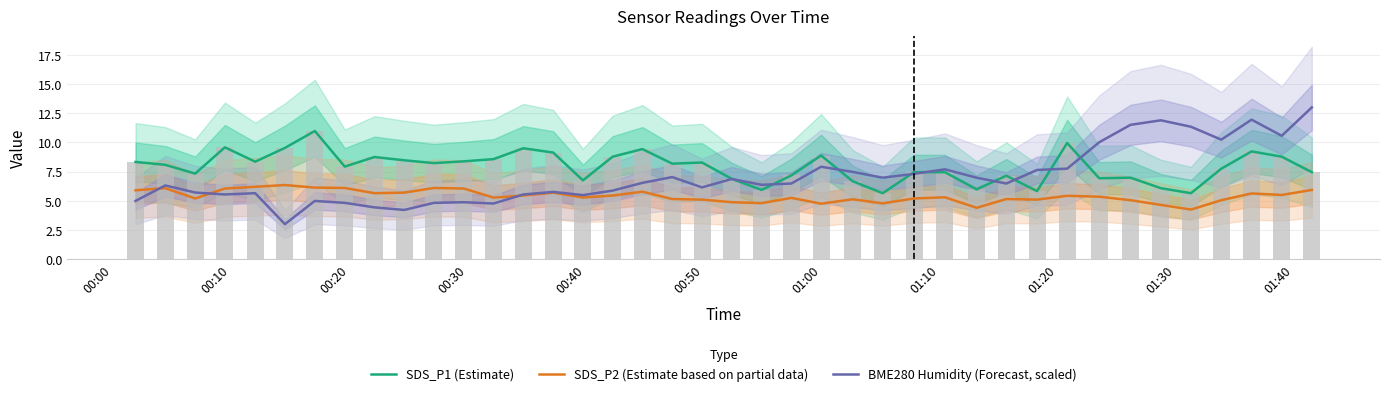

What is the difference between the maximum and minimum values in the BME280 Humidity (Forecast, scaled) series?

10.0